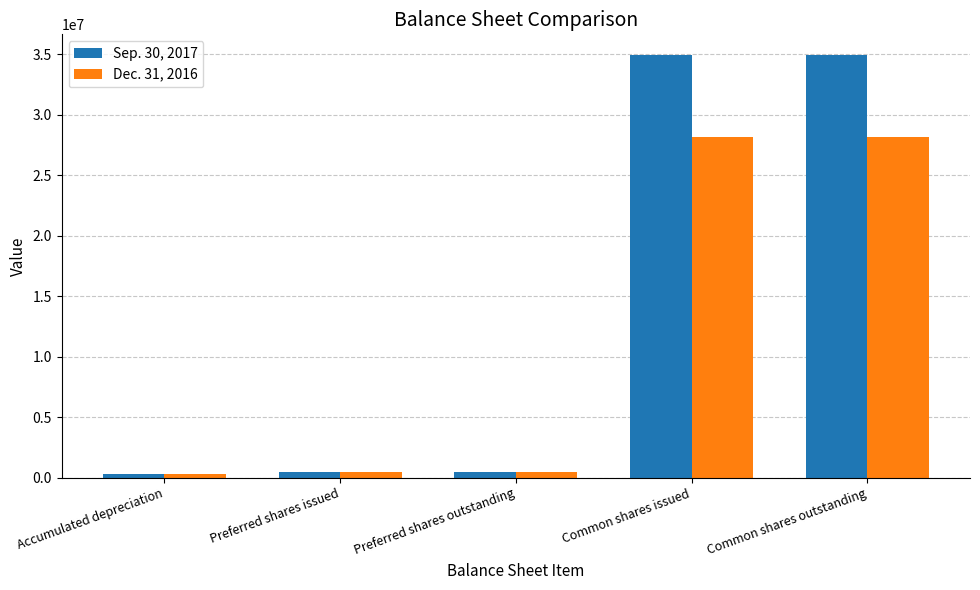

How many values in the Sep. 30, 2017 series are below 440500?

1